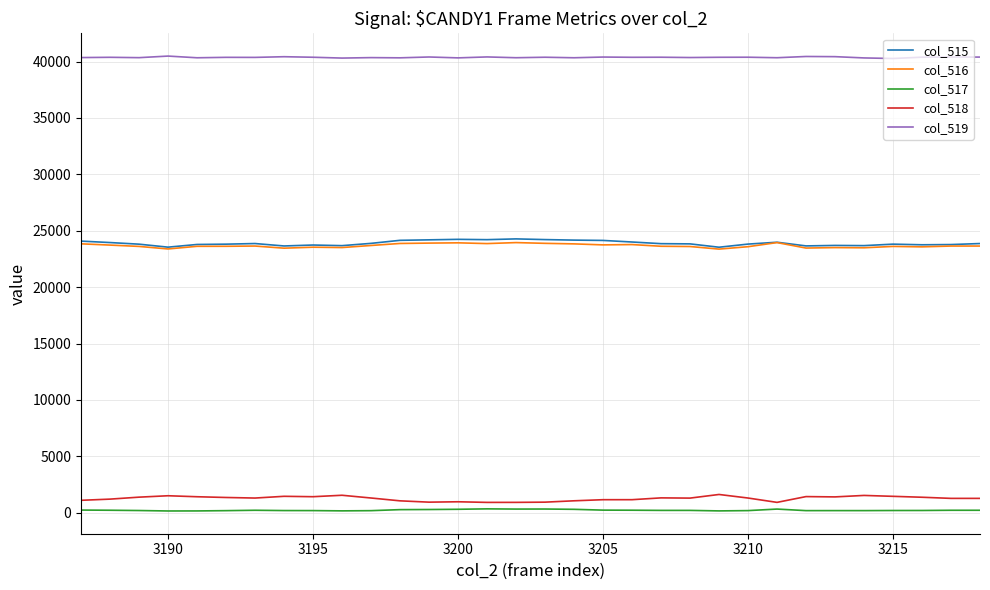

Which series has the largest total across all categories?

col_519